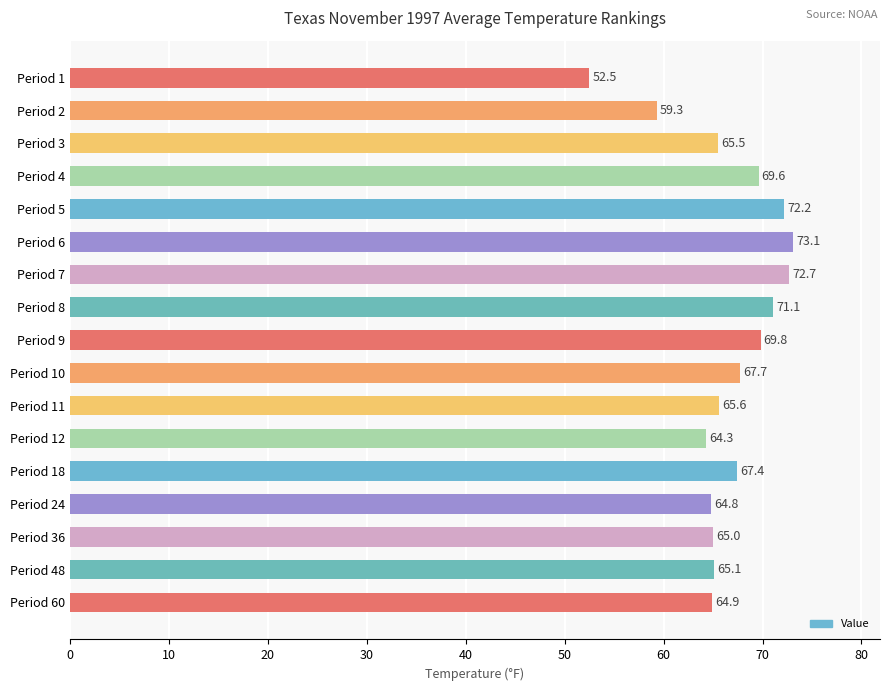

List the labels in order of value, smallest first.

Period 1, Period 2, Period 12, Period 24, Period 60, Period 36, Period 48, Period 3, Period 11, Period 18, Period 10, Period 4, Period 9, Period 8, Period 5, Period 7, Period 6